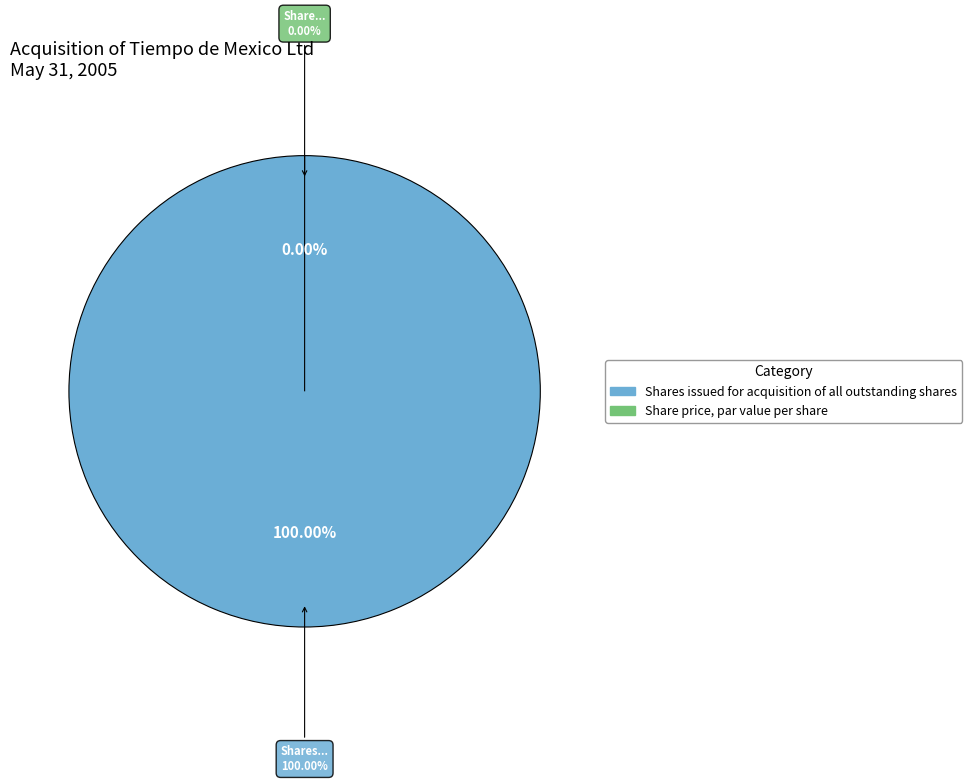

Is it true that Share price, par value per share is 0% of the pie?

True